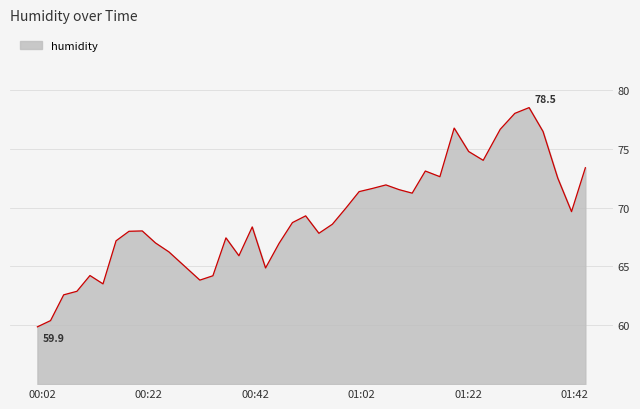

What is the smallest value displayed?

59.9